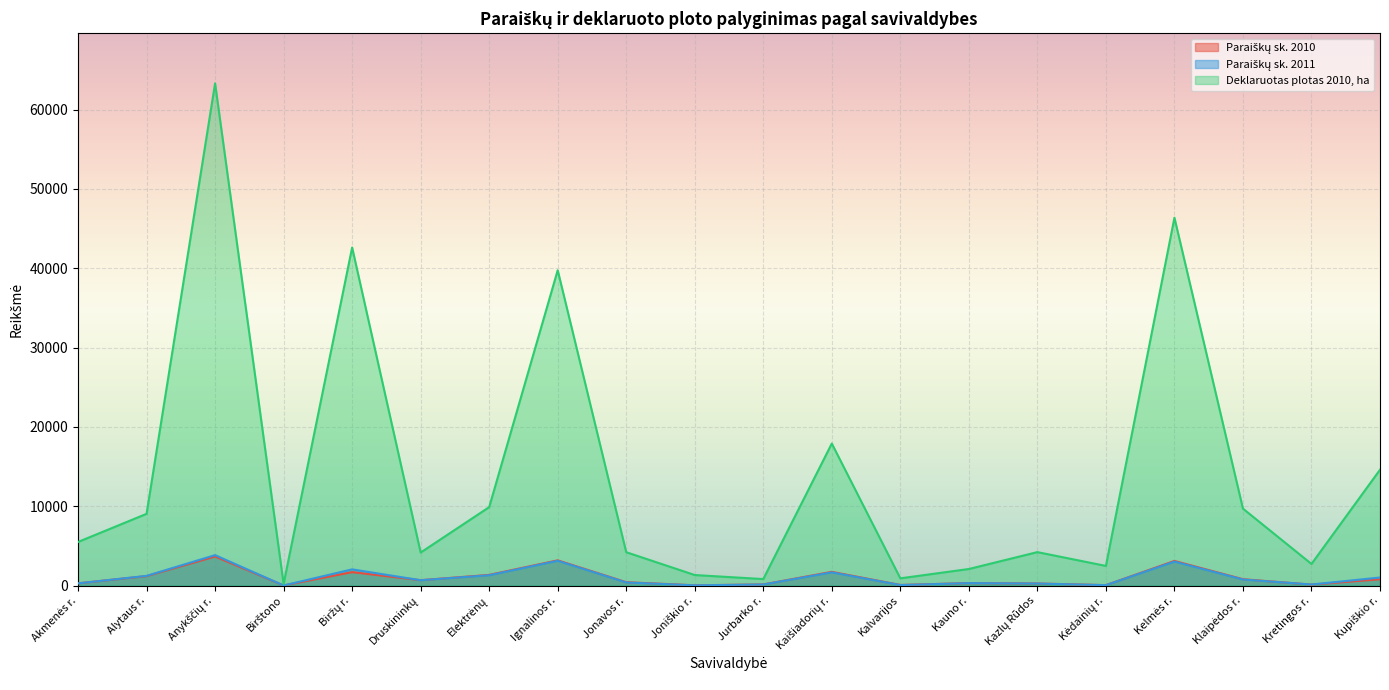

Which series has the widest spread of values?

Deklaruotas plotas 2010, ha